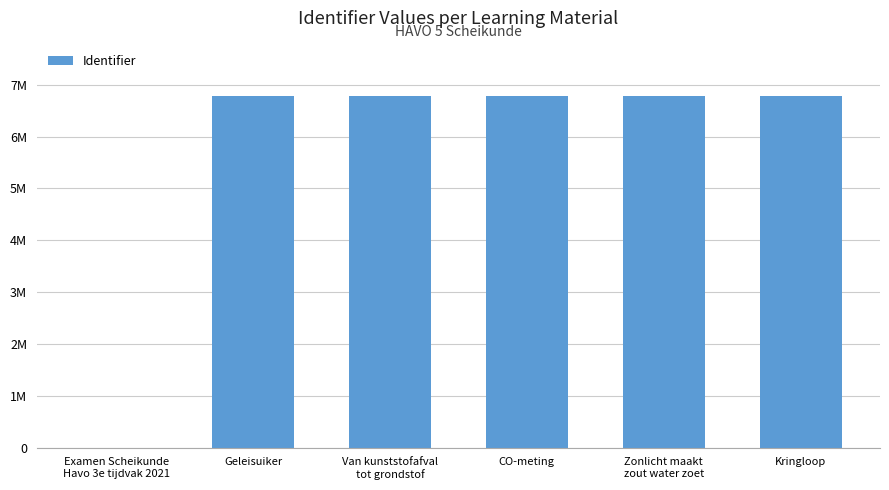

The value at Geleisuiker is 4397364. True or false?

False